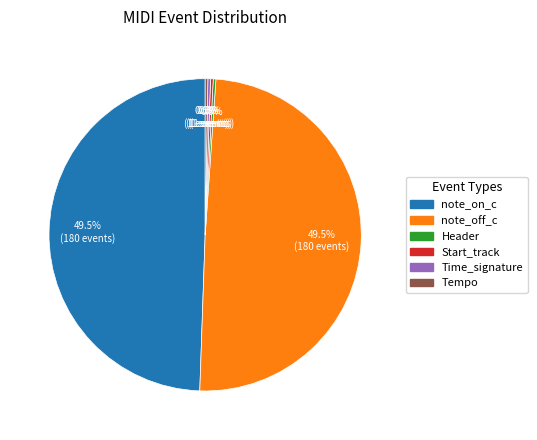

Is there a majority slice in this chart?

No